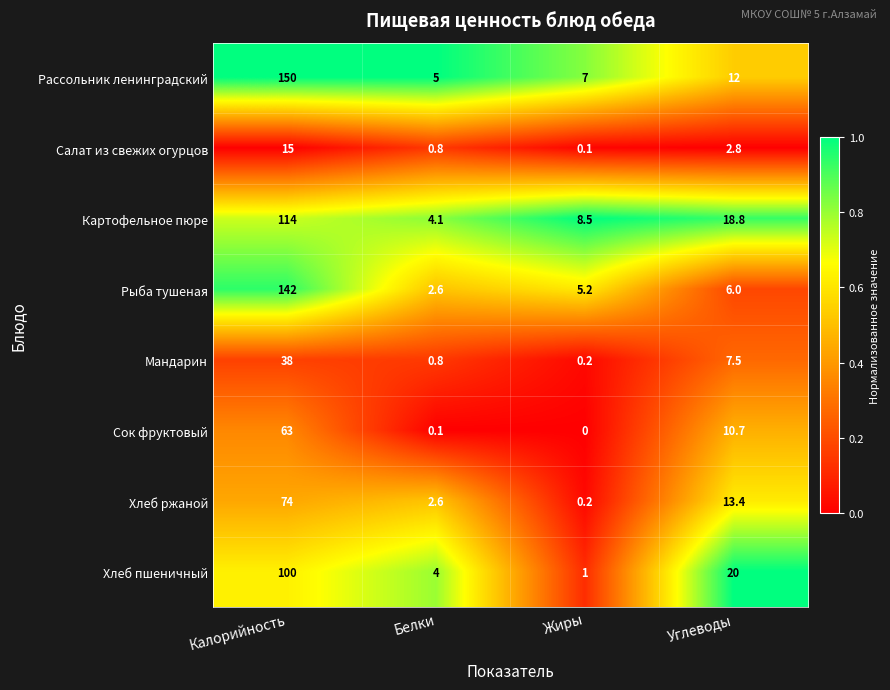

At which label is Рассольник ленинградский closest to 77?

Углеводы